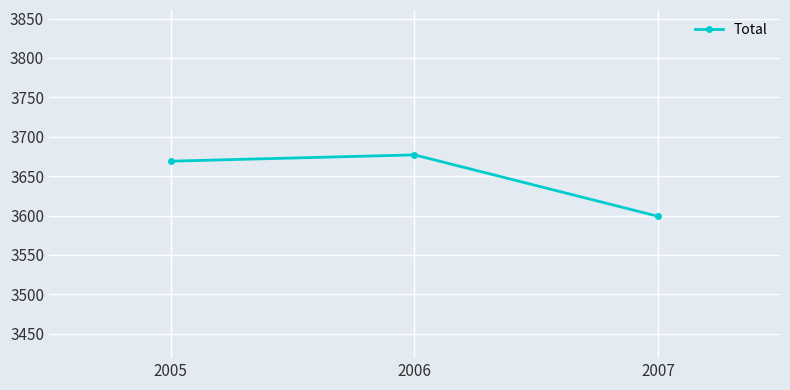

The chart shows a value of 3599 at 2007. True or false?

True